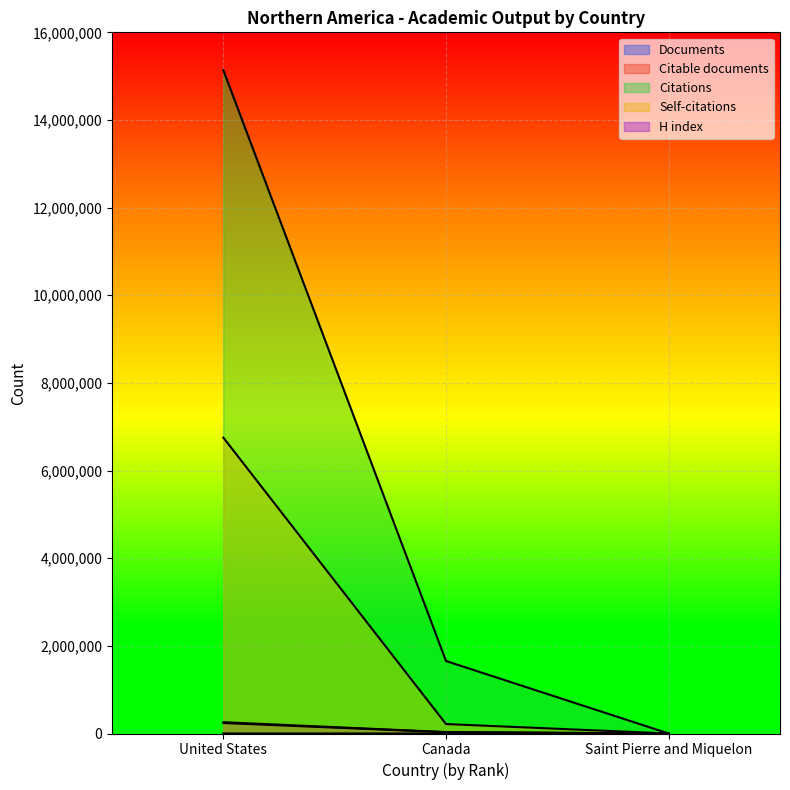

The value of Documents at Saint Pierre and Miquelon is 1. True or false?

False